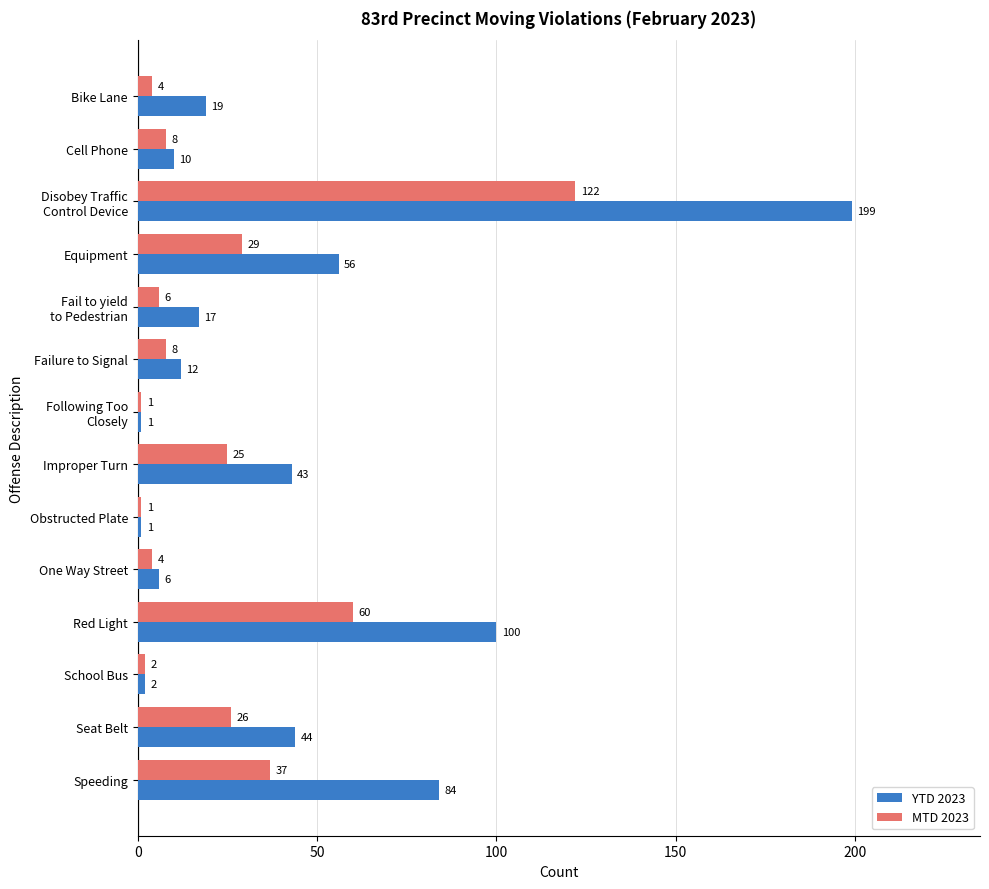

What is the sum of the YTD 2023 values at Cell Phone and One Way Street?

16